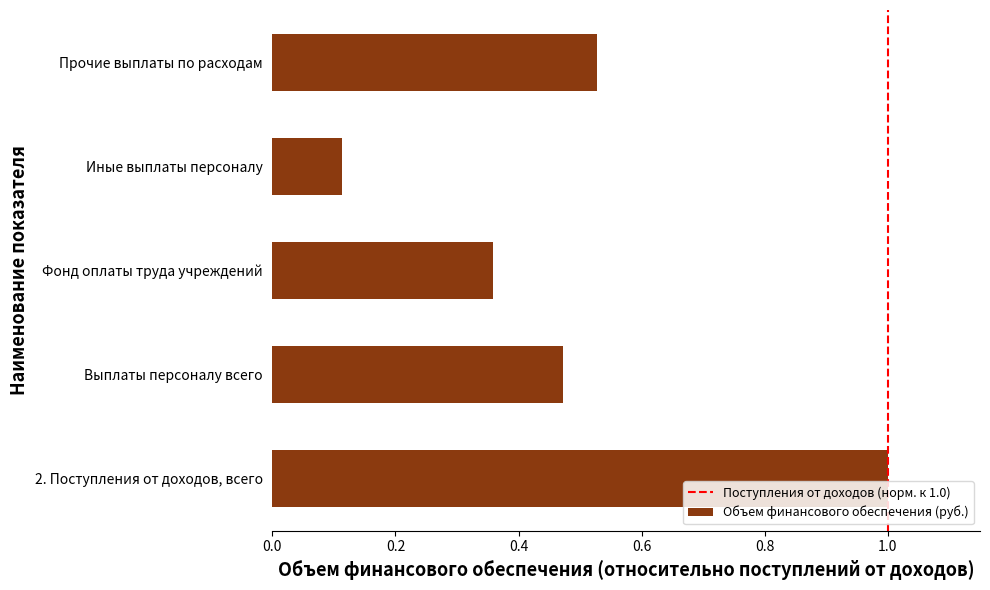

The chart shows a value of 0.2 at Прочие выплаты по расходам. True or false?

False